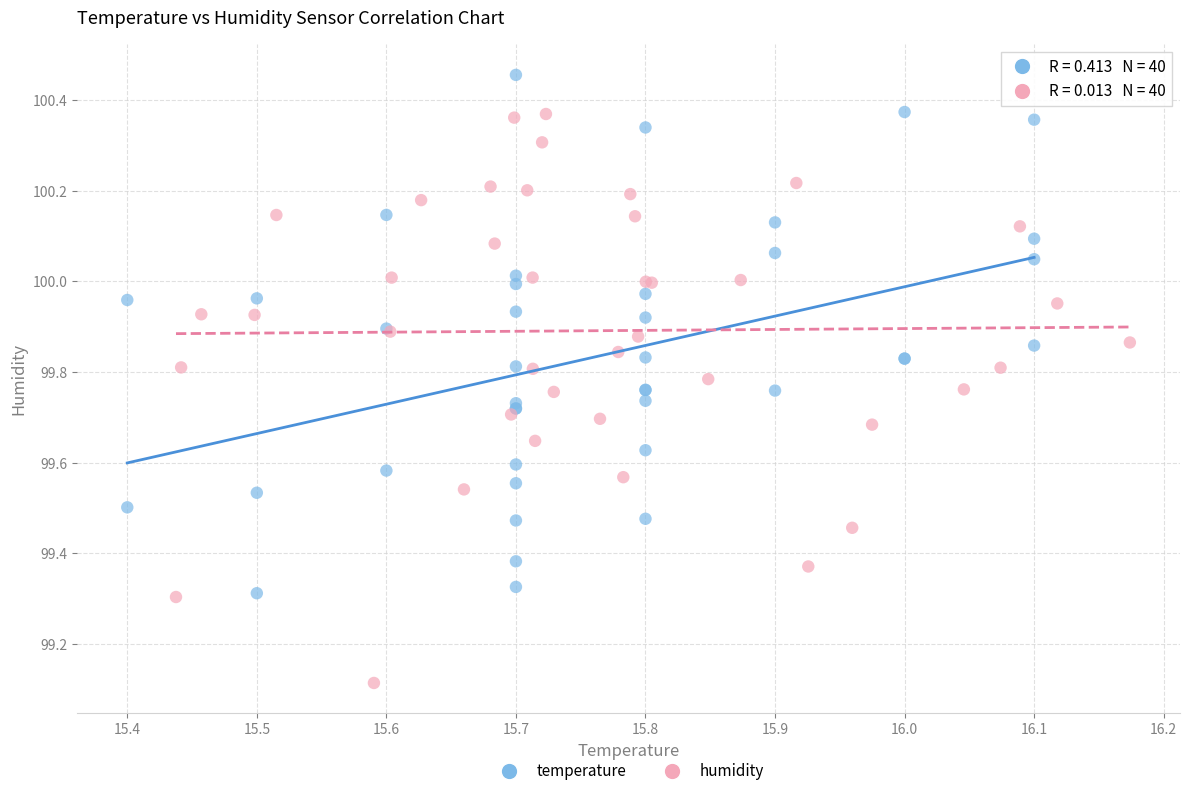

What are all the series names shown in the legend?

temperature, humidity